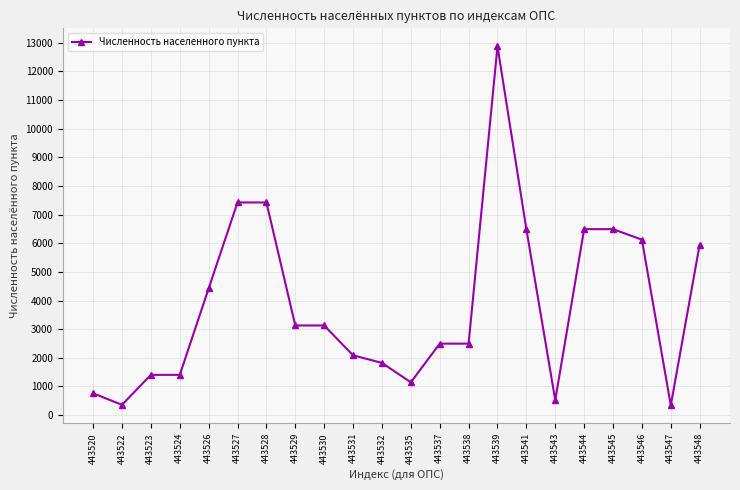

What is the sum of all values?

84797